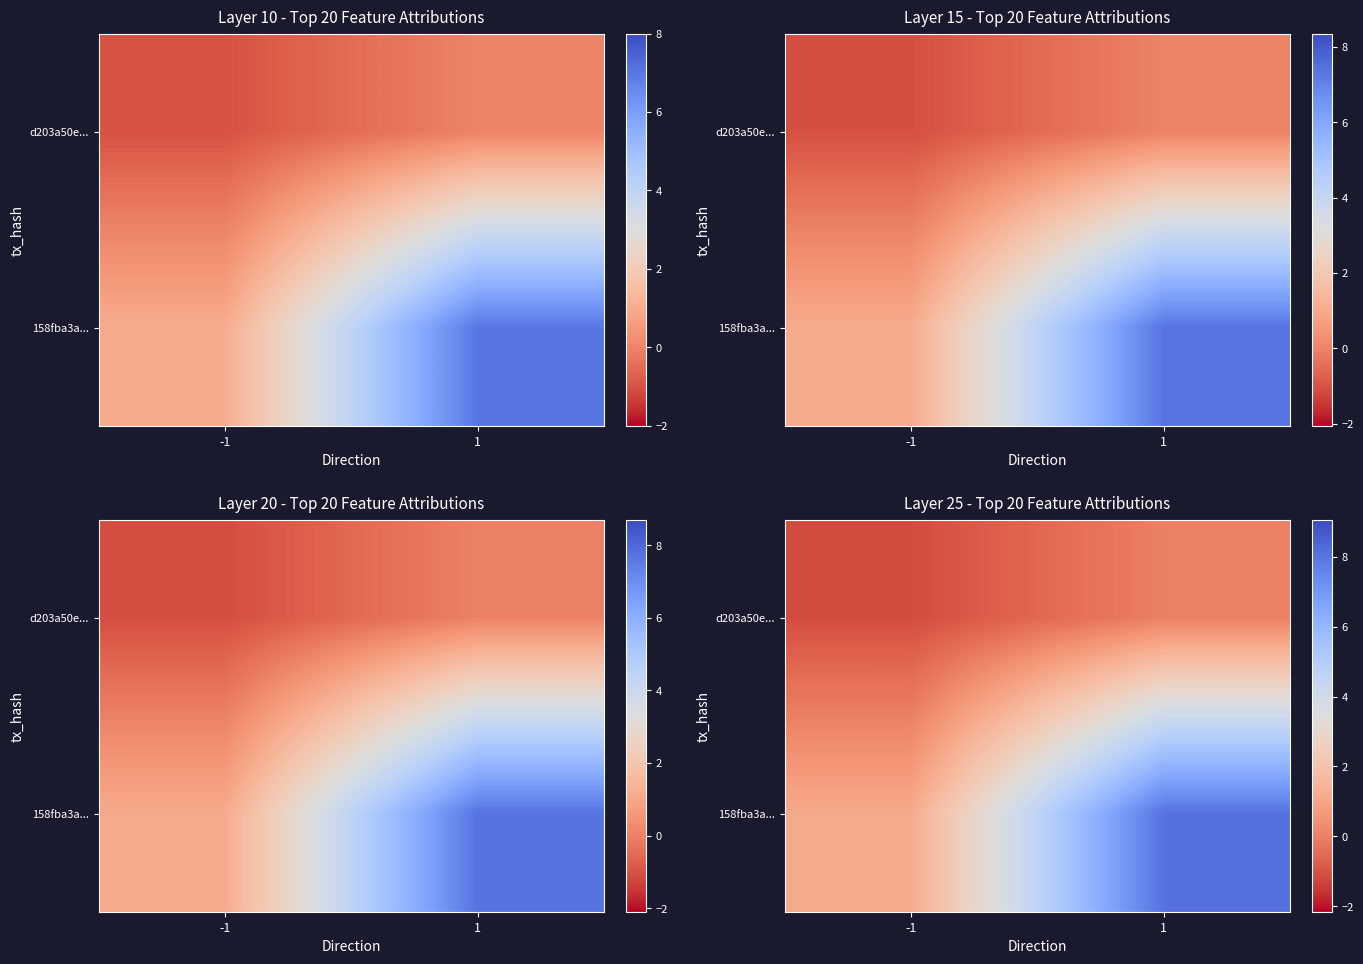

Rank the series by their maximum value, from highest to lowest.

158fba3a..., d203a50e...